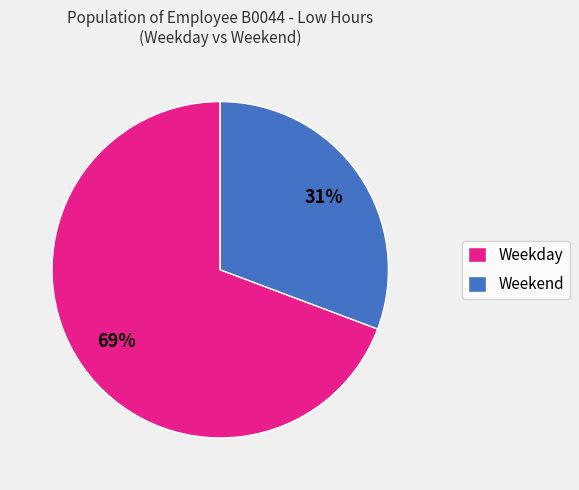

Which slice is the largest?

Weekday